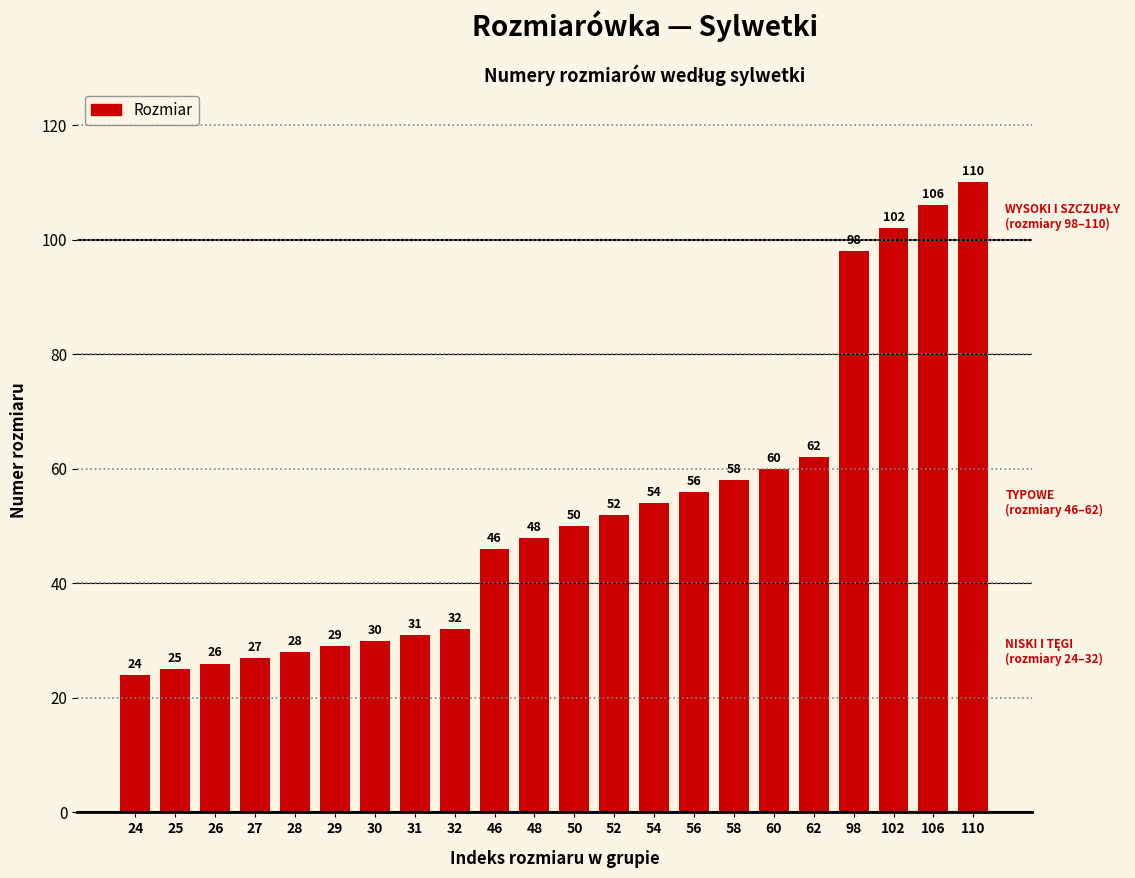

Reading right to left, list all the values displayed in this chart.

110=110	106=106	102=102	98=98	62=62	60=60	58=58	56=56	54=54	52=52	50=50	48=48	46=46	32=32	31=31	30=30	29=29	28=28	27=27	26=26	25=25	24=24